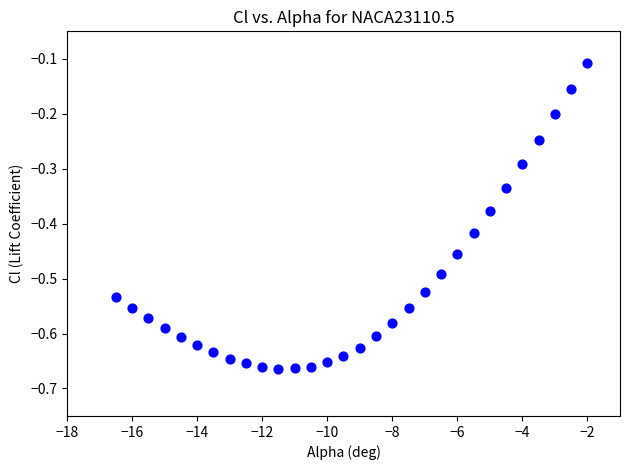

What is the range of X values (max minus min)?

14.5